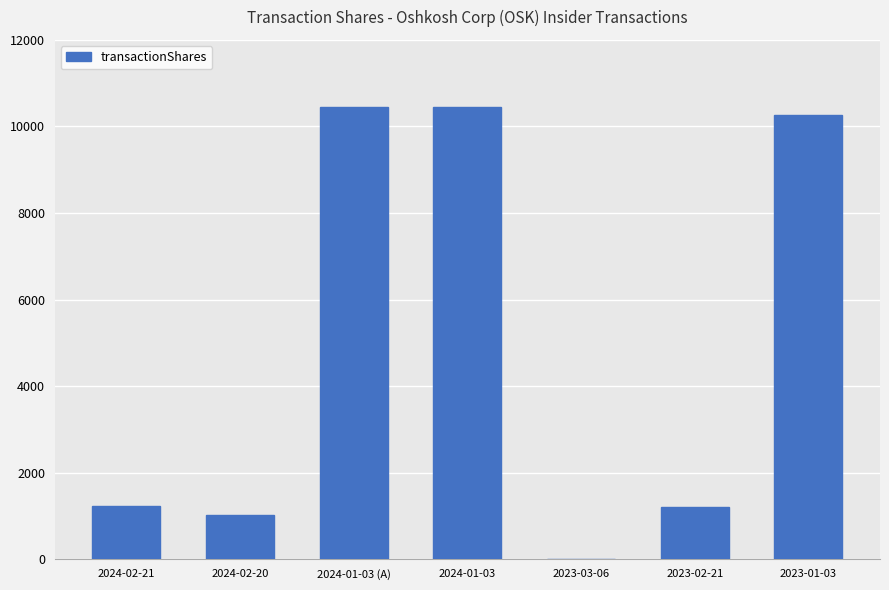

What is the sum of all values?

34621